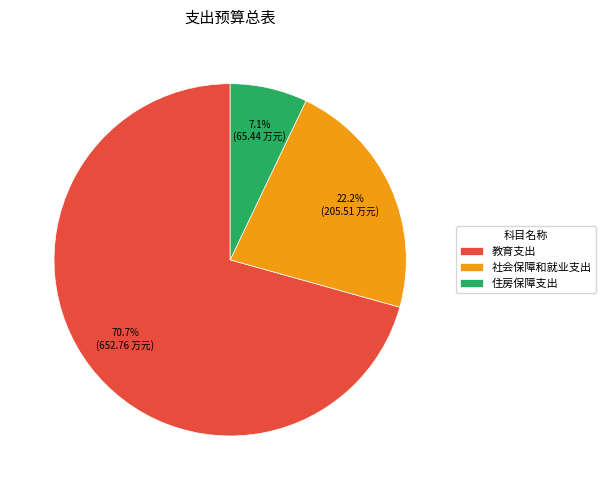

Is it true that 住房保障支出 is 2% of the pie?

False